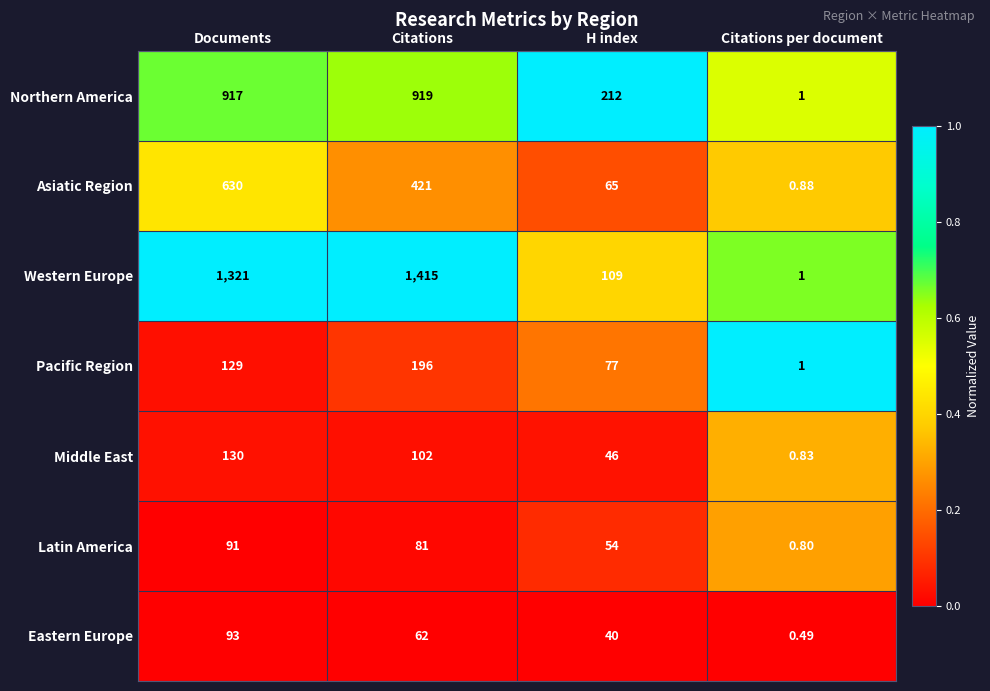

Rank the categories by Western Europe value from highest to lowest.

Citations, Documents, H index, Citations per document